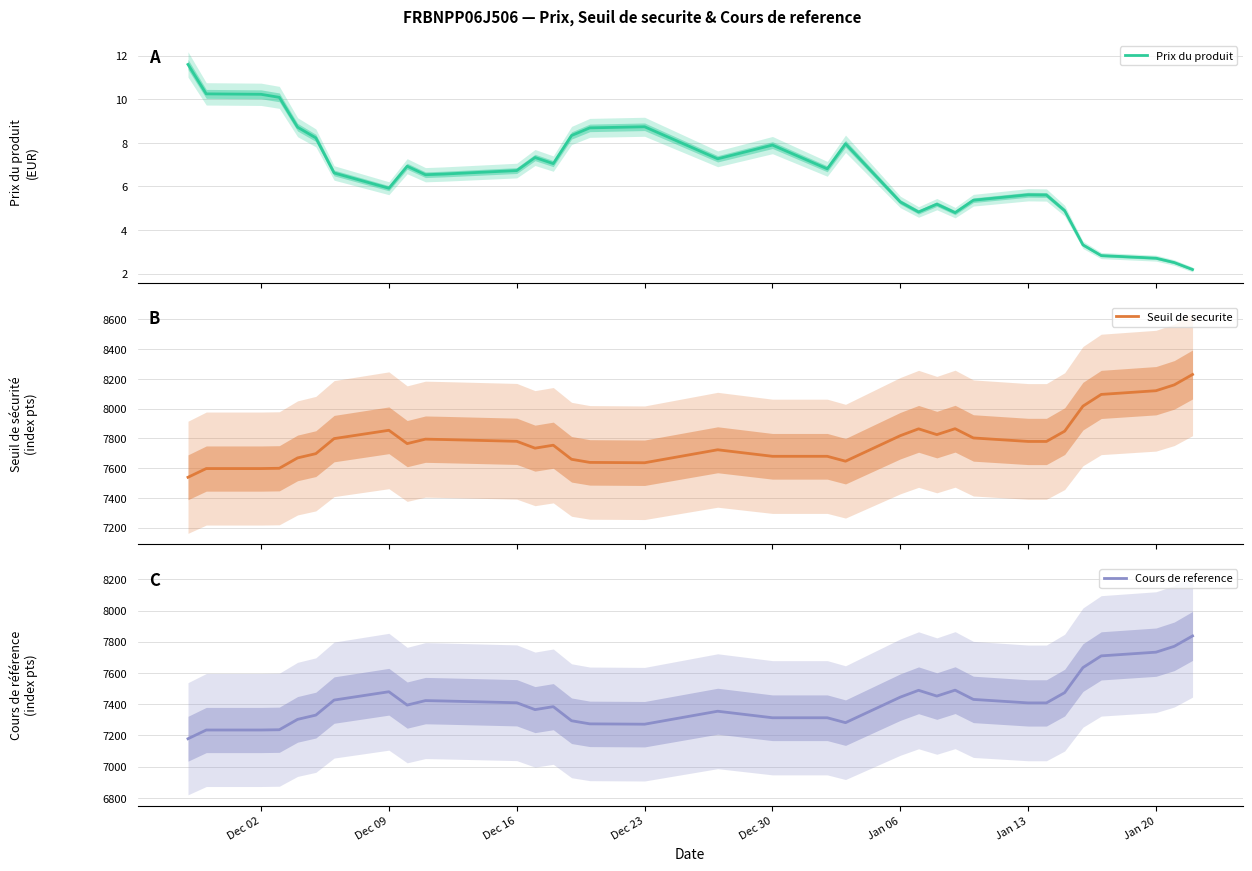

Rank the series by their maximum value, from lowest to highest.

Prix du produit, Cours de reference, Seuil de securite